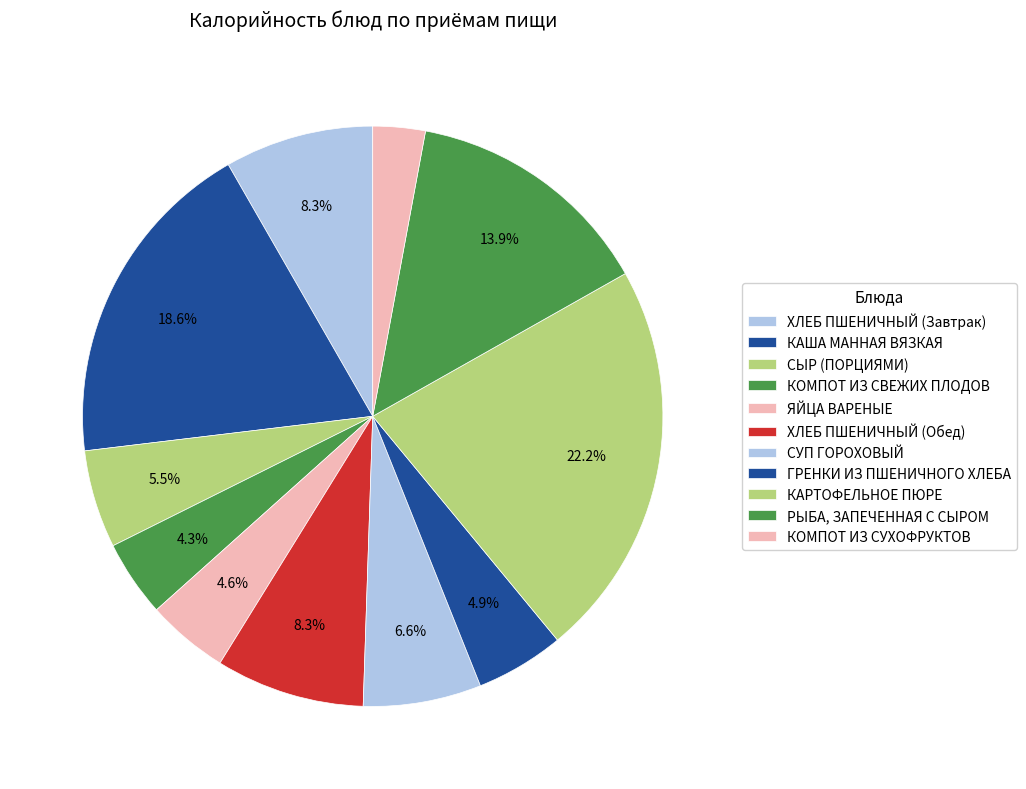

How many segments does this pie chart have?

11